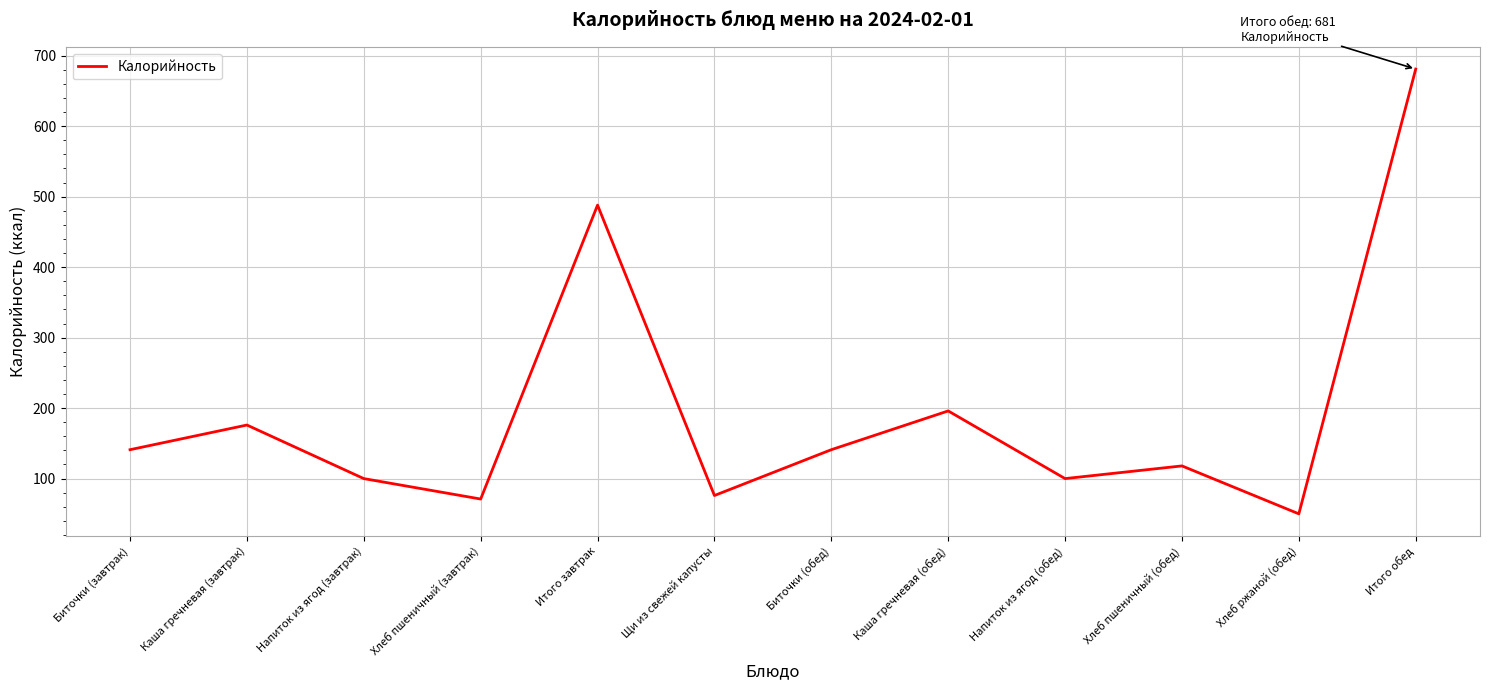

True or false: the data has more than 2 interior local peaks.

True